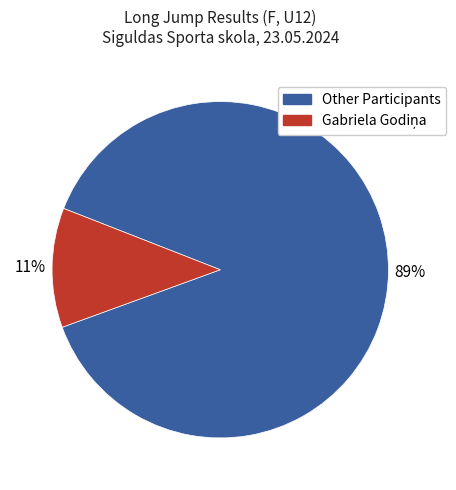

Count the number of slices in the pie.

2